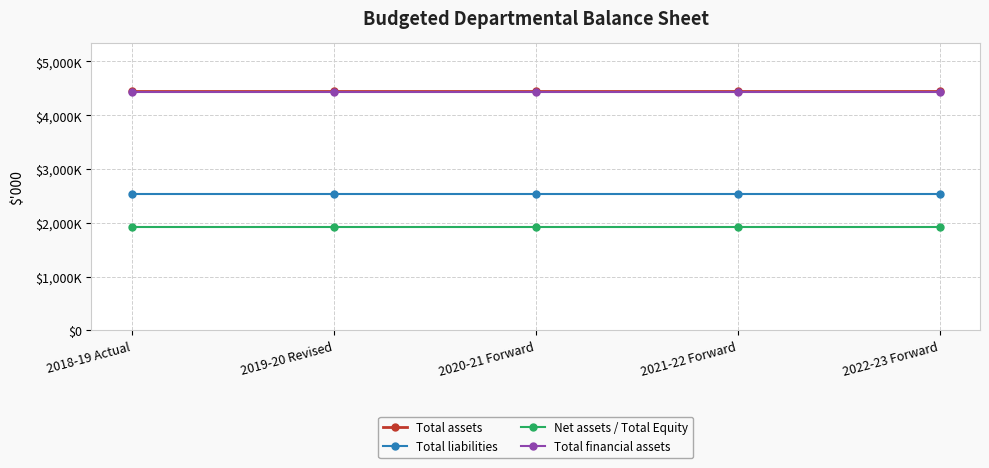

What is the value of the Total assets point at the 2nd from the left?

4446